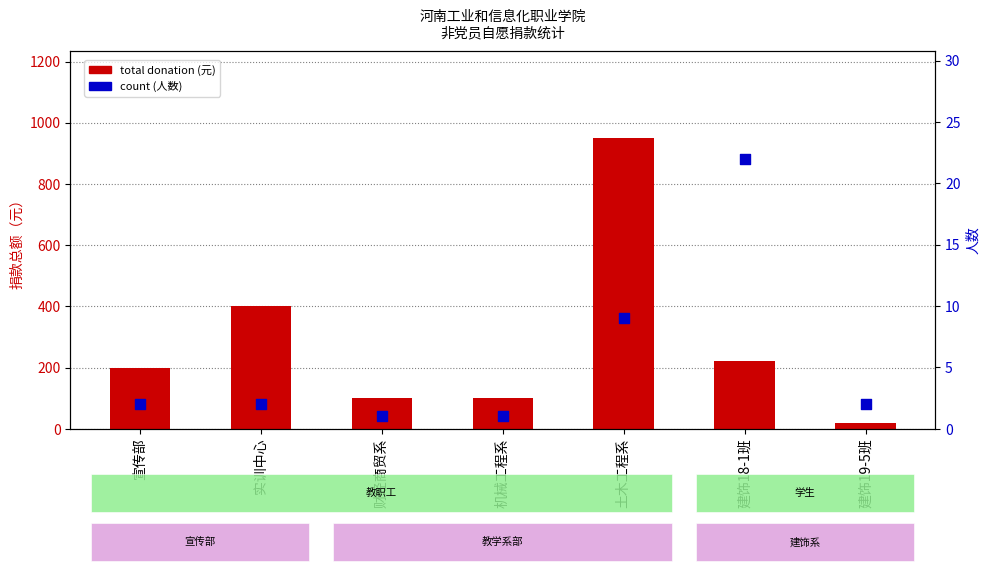

At which category is the sum across all series the highest?

土木工程系